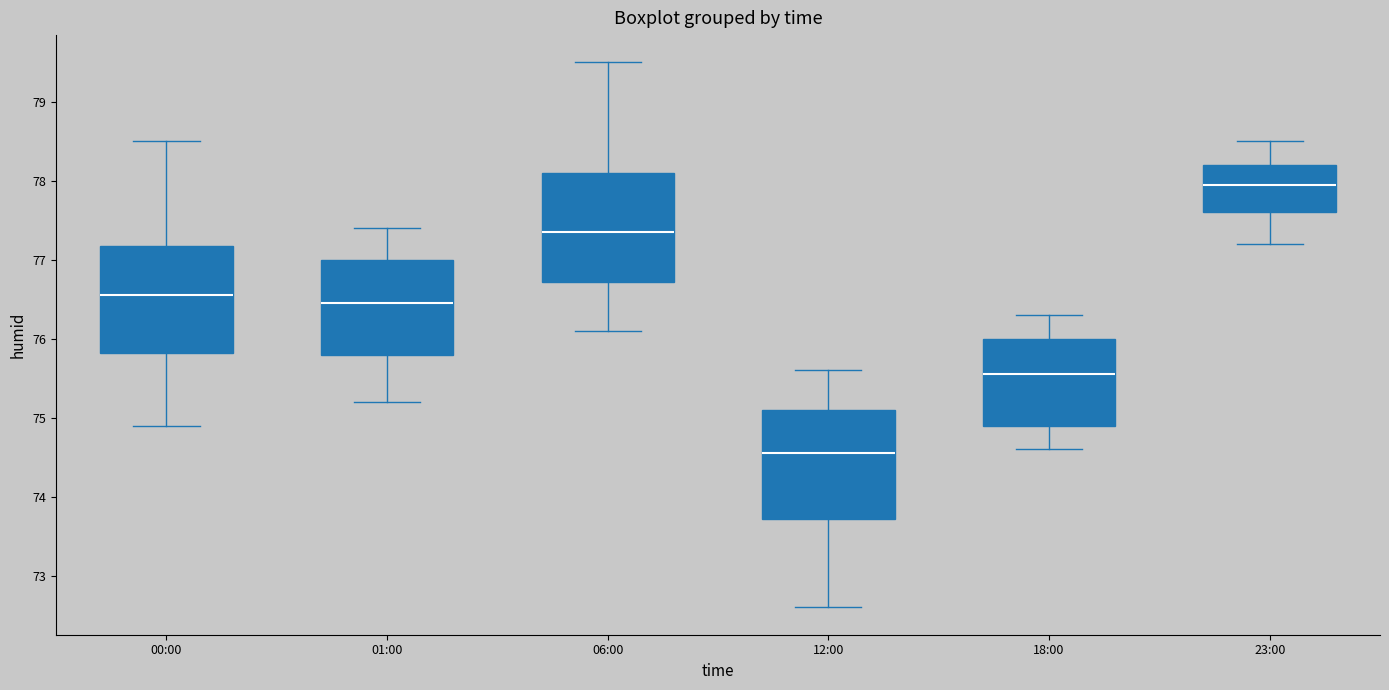

Reading left to right, read every box against the y-axis: the position of its median line, the range the box covers, and the ends of its whiskers. The values are not printed on the chart, so give them approximately, as read against the axis.

00:00: median 76.6, box 75.8 to 77.2, whiskers 74.9 to 78.5
01:00: median 76.5, box 75.8 to 77.0, whiskers 75.2 to 77.4
06:00: median 77.4, box 76.7 to 78.1, whiskers 76.1 to 79.5
12:00: median 74.6, box 73.7 to 75.1, whiskers 72.6 to 75.6
18:00: median 75.6, box 74.9 to 76.0, whiskers 74.6 to 76.3
23:00: median 78.0, box 77.6 to 78.2, whiskers 77.2 to 78.5